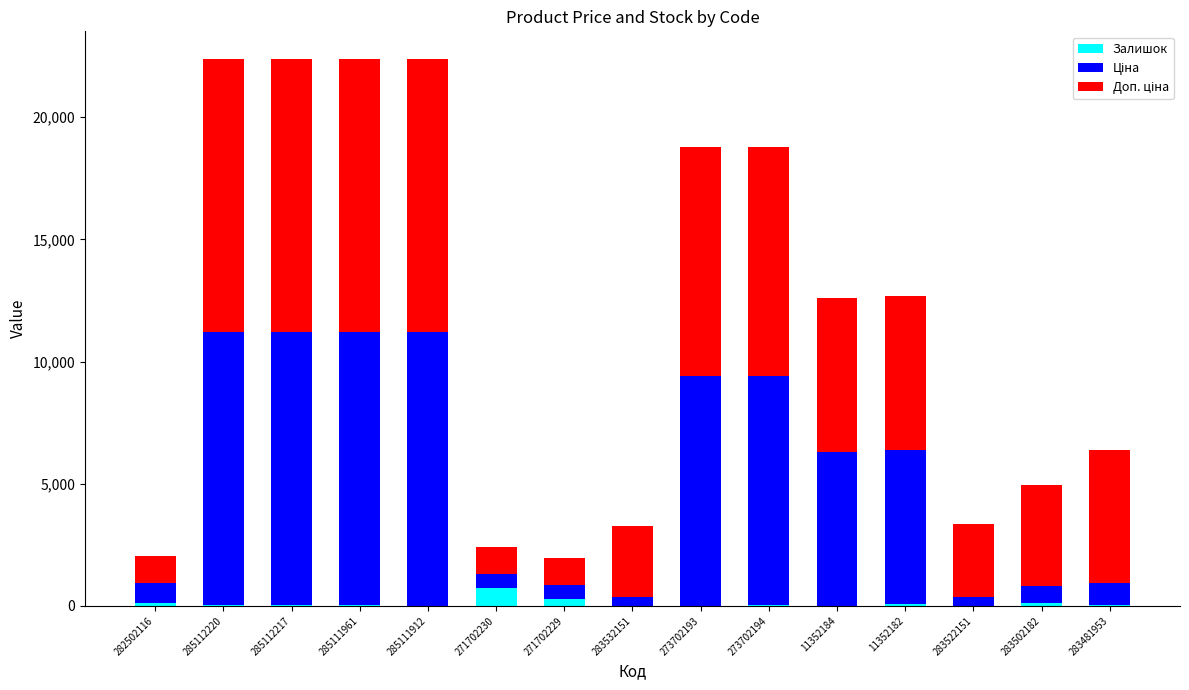

Is it true that Залишок equals 17.0 at 285112217?

True